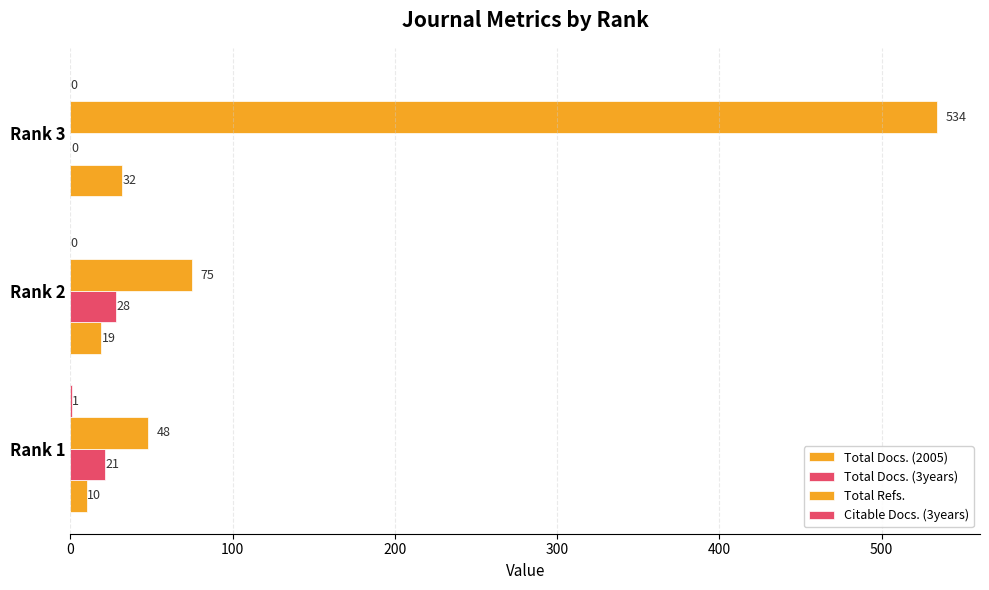

How many bars are there in each group?

4